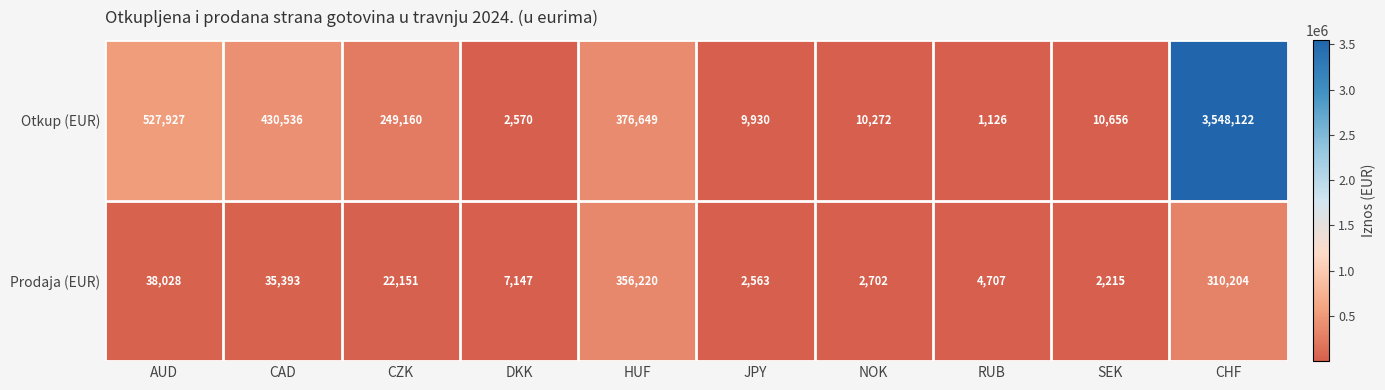

Reading left to right, transcribe all the data shown in this chart.

Otkup (EUR): 527927	430536	249160	2570	376649	9930	10272	1126	10656	3548122
Prodaja (EUR): 38028	35393	22151	7147	356220	2563	2702	4707	2215	310204